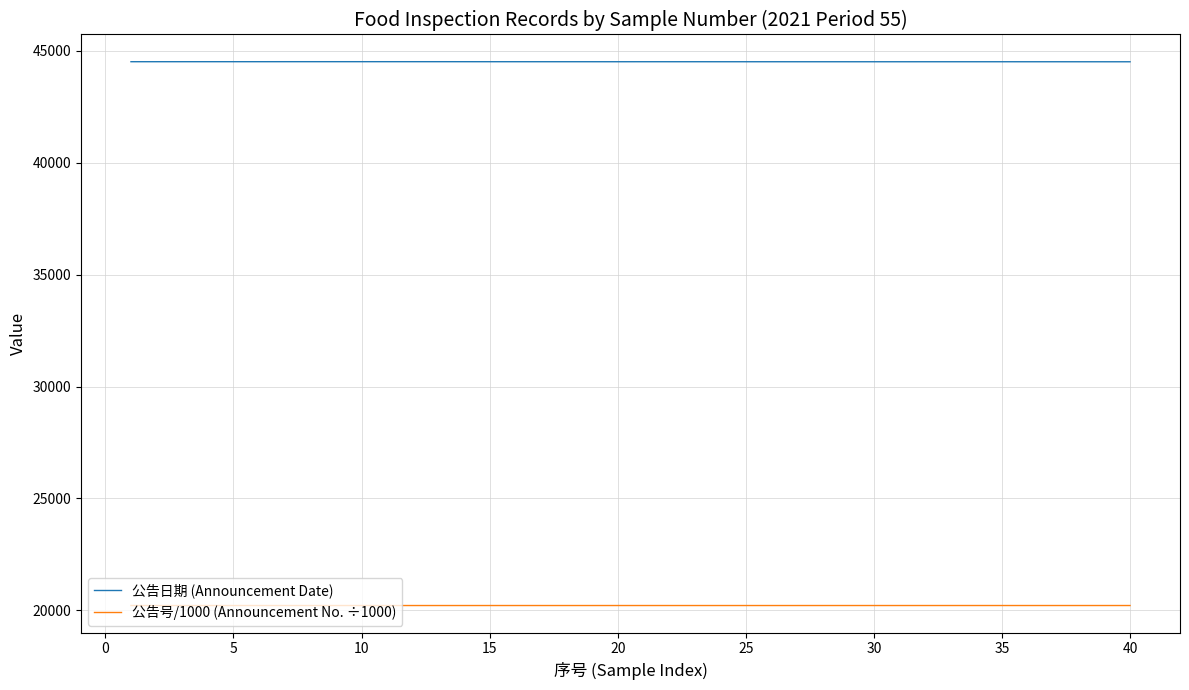

True or false: 公告日期 (Announcement Date) and 公告号/1000 (Announcement No. ÷1000) cross at least once.

False